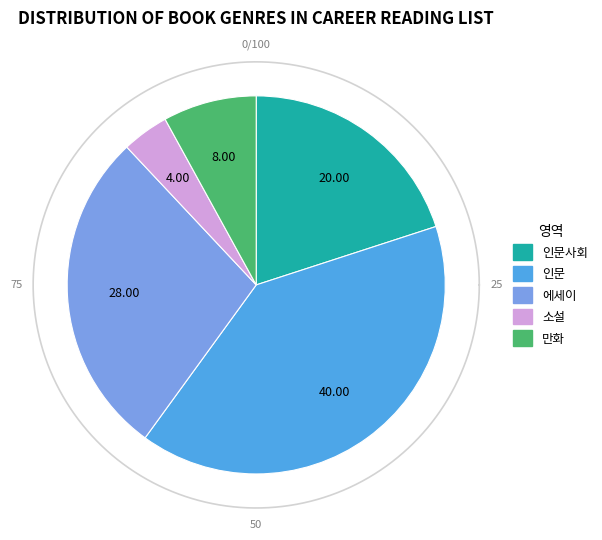

What is the ratio of the value at 인문 to the value at 에세이?

1.4